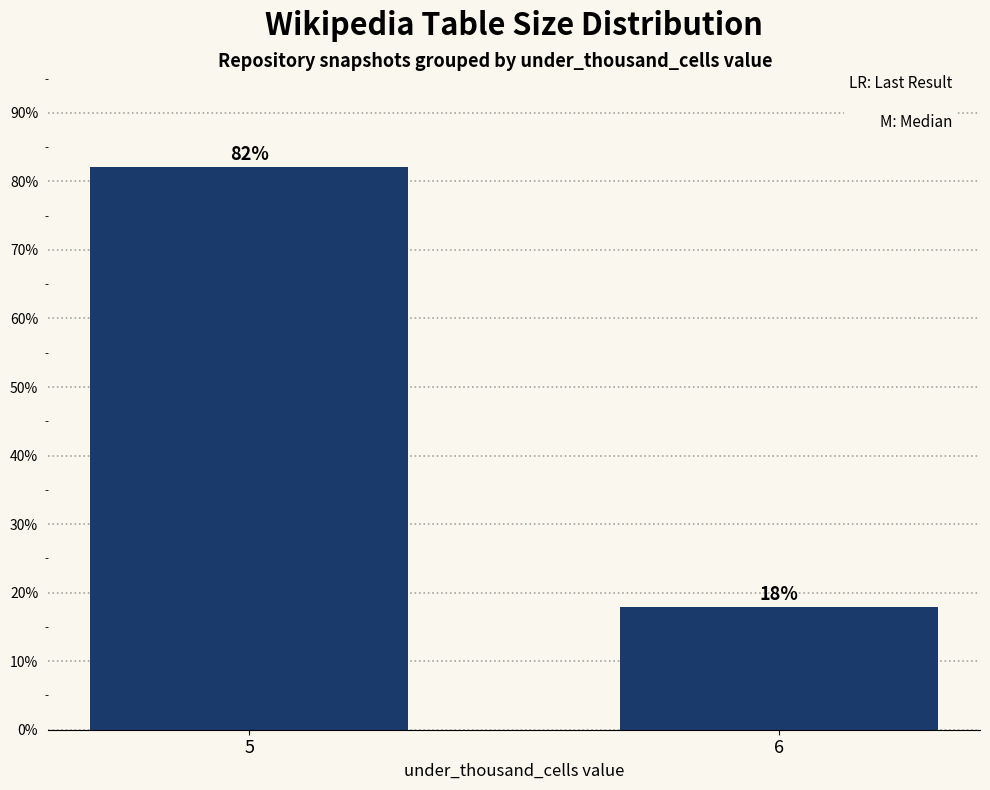

List the labels in order of value, largest first.

5, 6